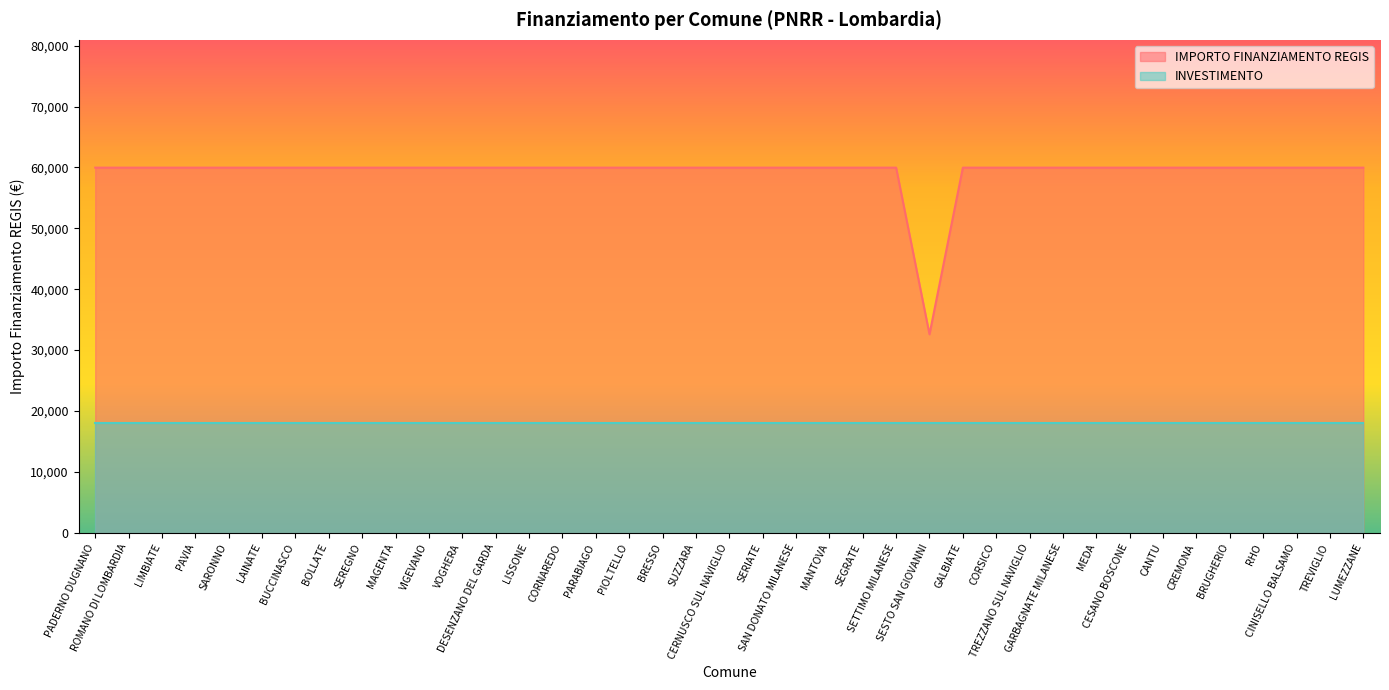

At which category does the chart reach its minimum across all series?

SESTO SAN GIOVANNI